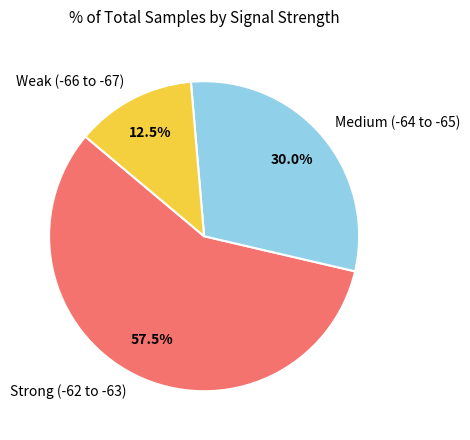

Approximately how many times larger is the value at Medium (-64 to -65) compared to Weak (-66 to -67)?

2.4